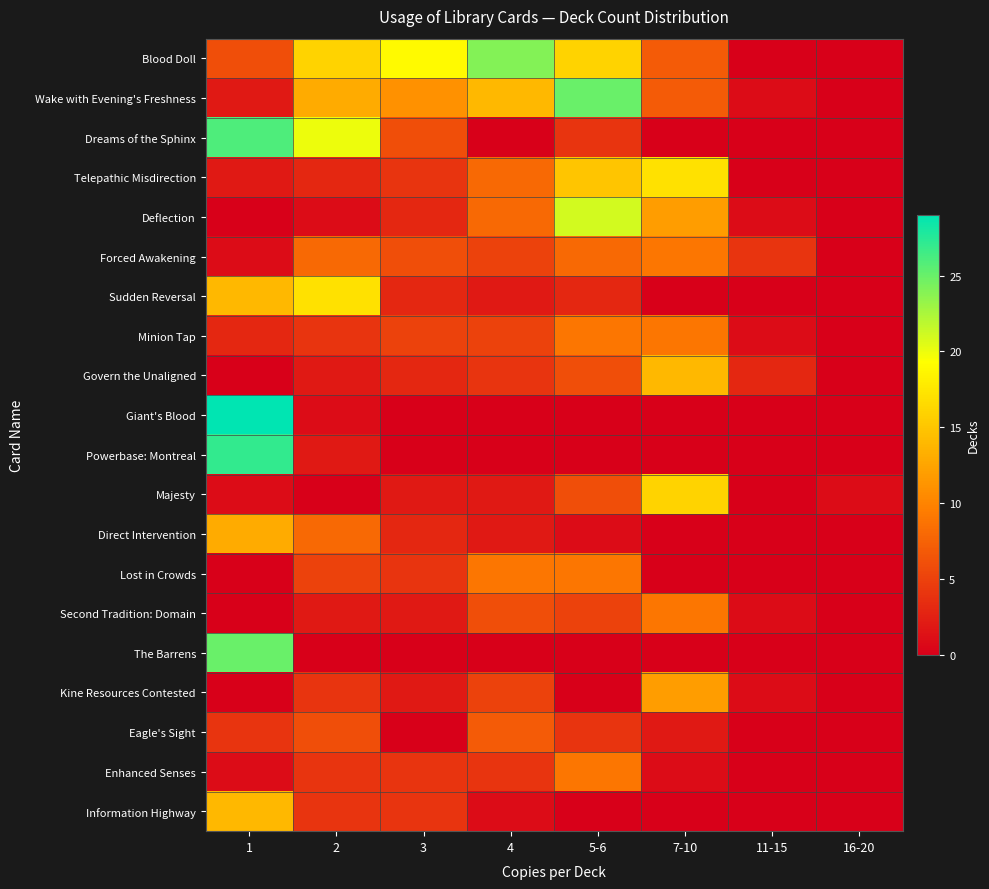

Reading right to left, extract all data points from this chart.

Blood Doll: 16-20=0	11-15=0	7-10=7	5-6=16	4=24	3=19	2=16	1=6
Wake with Evening's Freshness: 16-20=0	11-15=1	7-10=7	5-6=25	4=14	3=11	2=13	1=2
Dreams of the Sphinx: 16-20=0	11-15=0	7-10=0	5-6=4	4=0	3=6	2=20	1=26
Telepathic Misdirection: 16-20=0	11-15=0	7-10=17	5-6=15	4=8	3=4	2=3	1=2
Deflection: 16-20=0	11-15=1	7-10=12	5-6=21	4=8	3=3	2=1	1=0
Forced Awakening: 16-20=0	11-15=4	7-10=9	5-6=8	4=5	3=6	2=8	1=1
Sudden Reversal: 16-20=0	11-15=0	7-10=0	5-6=3	4=2	3=3	2=17	1=14
Minion Tap: 16-20=0	11-15=1	7-10=9	5-6=9	4=5	3=5	2=4	1=3
Govern the Unaligned: 16-20=0	11-15=3	7-10=14	5-6=6	4=4	3=3	2=2	1=0
Giant's Blood: 16-20=0	11-15=0	7-10=0	5-6=0	4=0	3=0	2=1	1=29
Powerbase: Montreal: 16-20=0	11-15=0	7-10=0	5-6=0	4=0	3=0	2=2	1=27
Majesty: 16-20=1	11-15=0	7-10=16	5-6=6	4=2	3=2	2=0	1=1
Direct Intervention: 16-20=0	11-15=0	7-10=0	5-6=1	4=2	3=3	2=8	1=13
Lost in Crowds: 16-20=0	11-15=0	7-10=0	5-6=9	4=9	3=4	2=5	1=0
Second Tradition: Domain: 16-20=0	11-15=1	7-10=9	5-6=5	4=6	3=2	2=2	1=0
The Barrens: 16-20=0	11-15=0	7-10=0	5-6=0	4=0	3=0	2=0	1=25
Kine Resources Contested: 16-20=0	11-15=1	7-10=12	5-6=0	4=5	3=2	2=4	1=0
Eagle's Sight: 16-20=0	11-15=0	7-10=2	5-6=4	4=7	3=0	2=6	1=4
Enhanced Senses: 16-20=0	11-15=0	7-10=1	5-6=9	4=4	3=4	2=4	1=1
Information Highway: 16-20=0	11-15=0	7-10=0	5-6=0	4=1	3=4	2=4	1=14